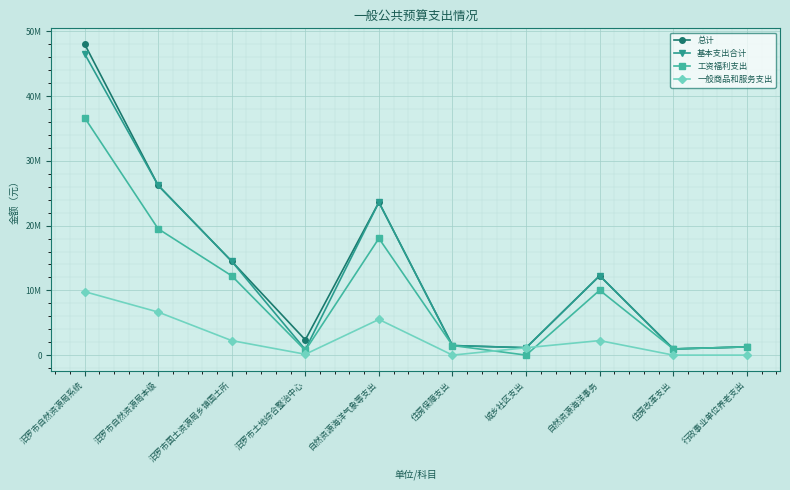

What is the sum of all 基本支出合计 values?

128894706